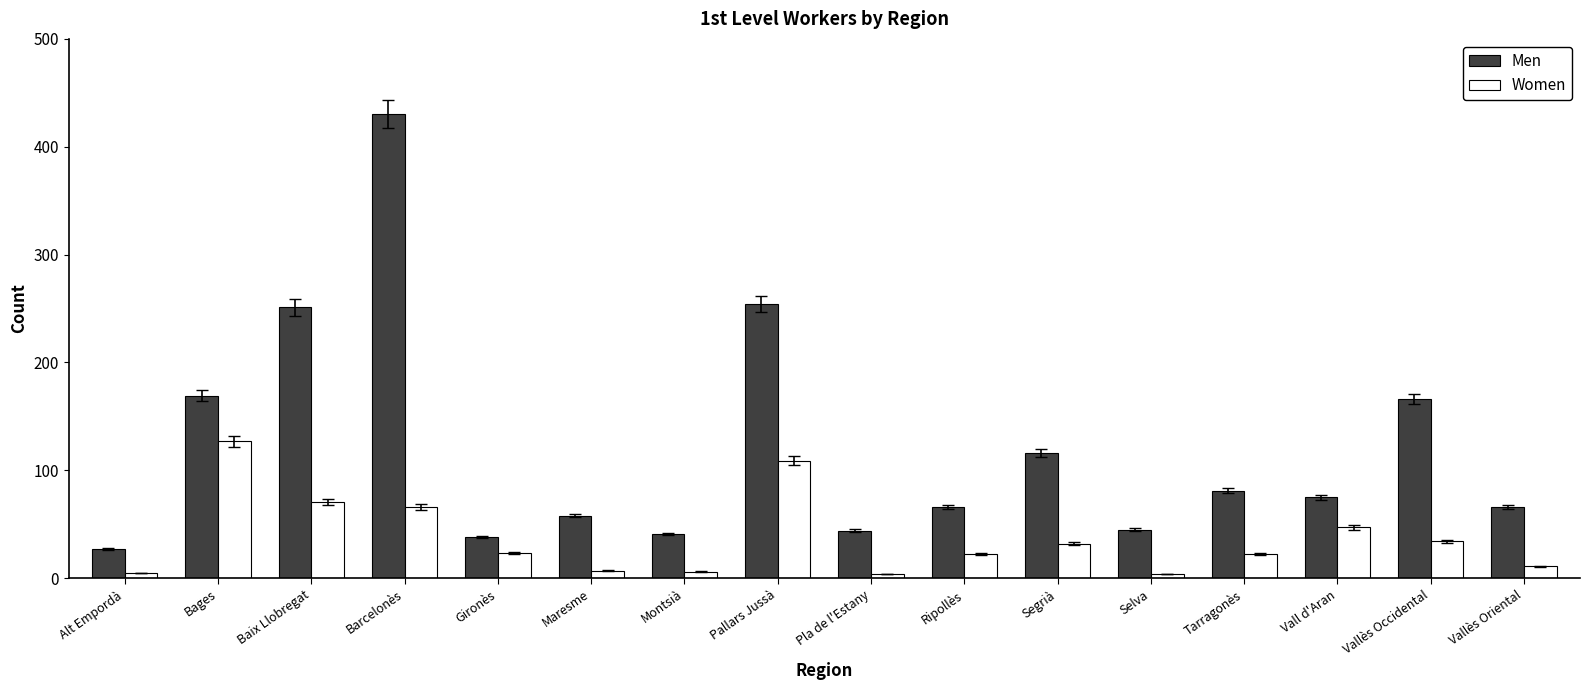

What is the minimum value for Men?

27